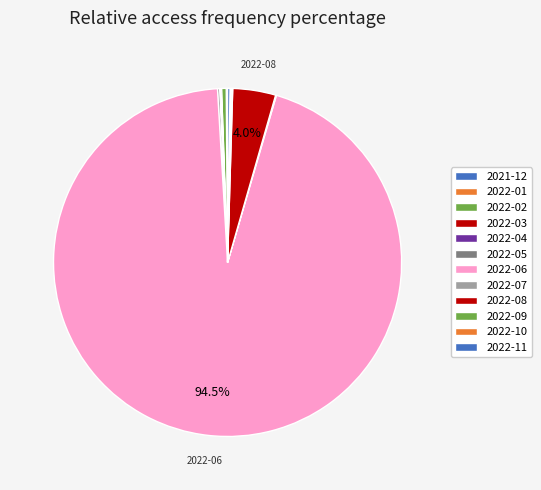

What is the majority slice?

2022-06